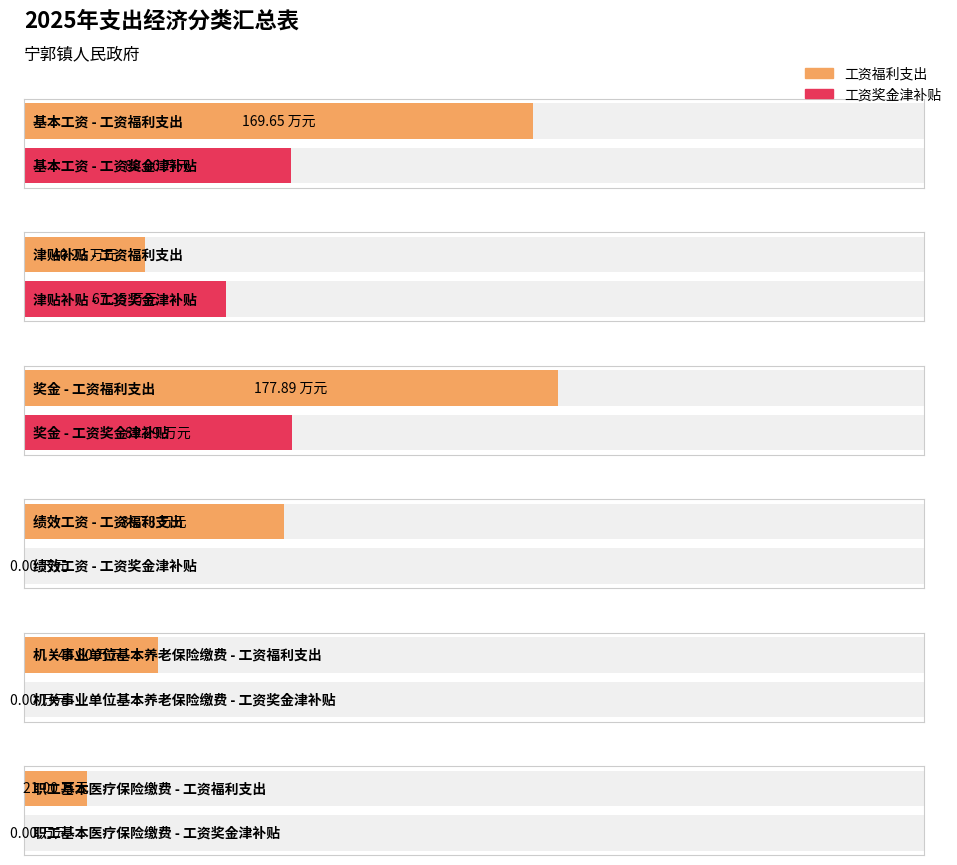

At how many categories does at least one series exceed 24?

5